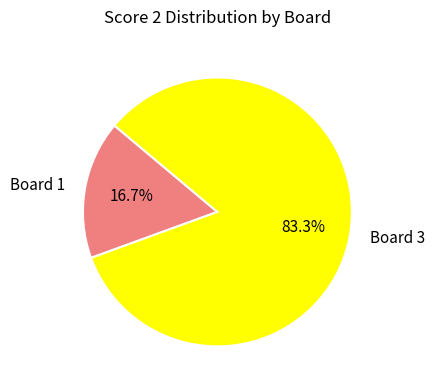

Combined, what portion of the pie is Board 3 and Board 1?

100.0%